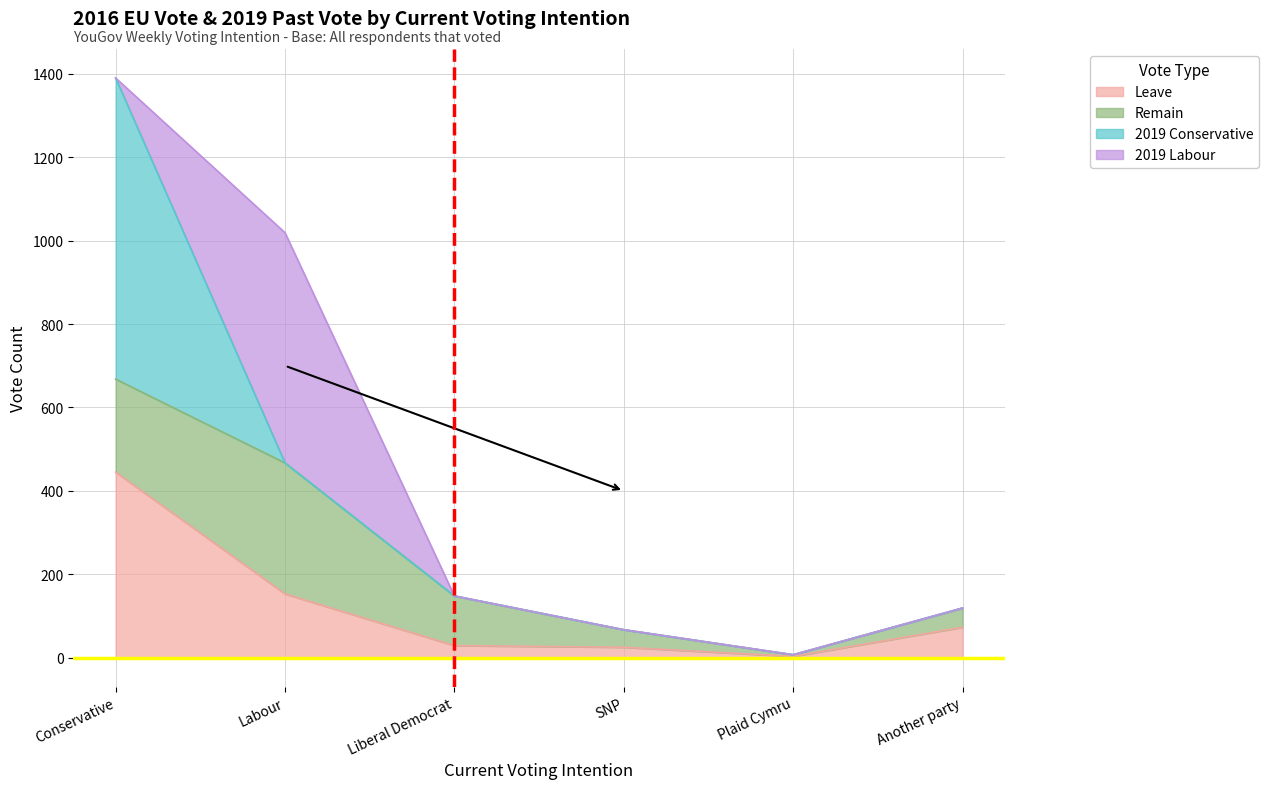

Reading left to right, what are all the values shown in this chart?

Leave: 445	153	29	25	3	73
Remain: 223	314	119	42	4	46
2019 Conservative: 722	0	0	0	0	0
2019 Labour: 0	552	0	0	0	0